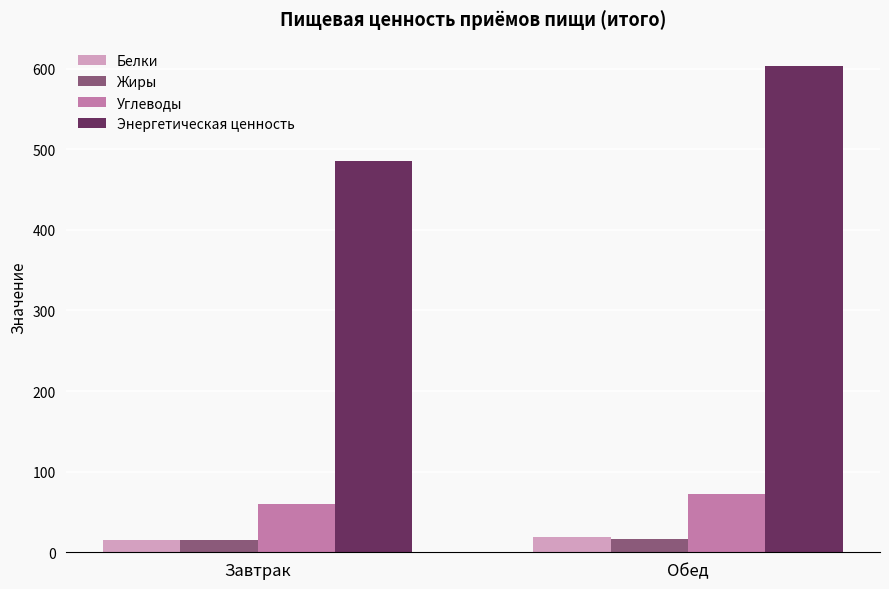

At which label does Углеводы reach its minimum?

Завтрак